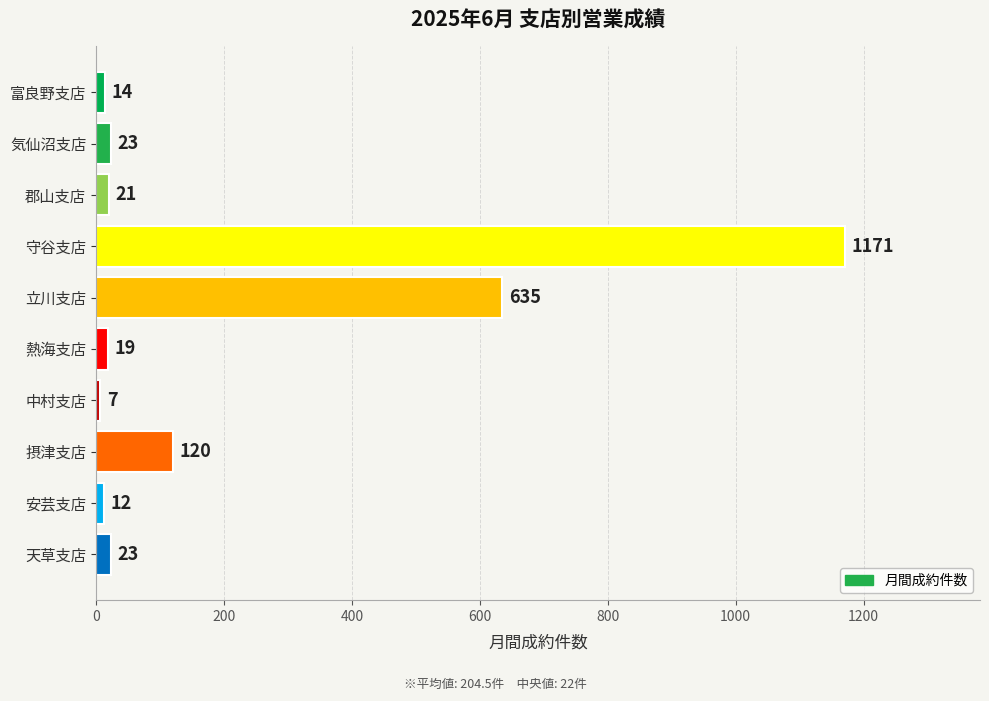

What value does the data have at 熱海支店, to the nearest 10?

20